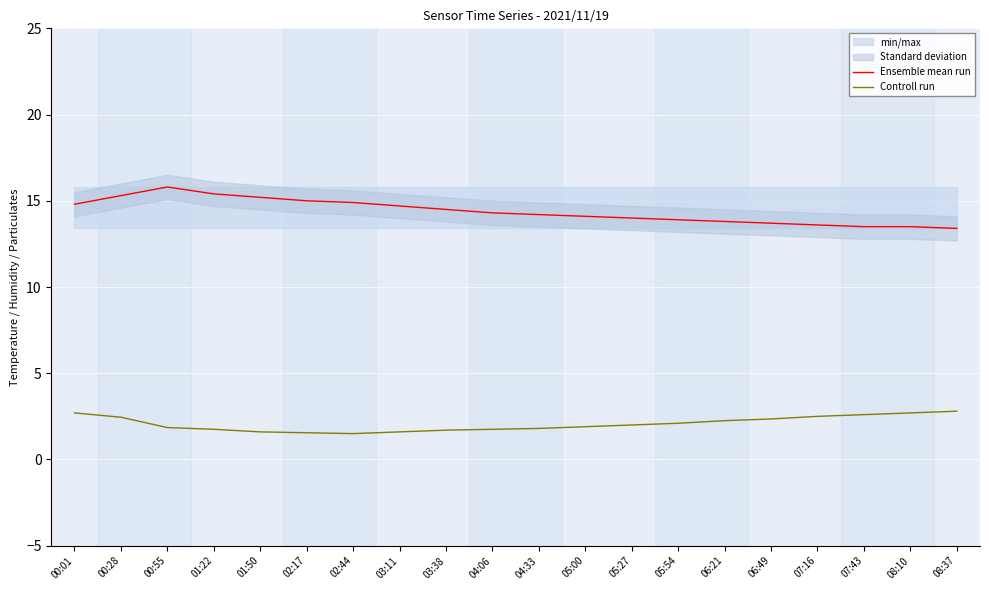

The Controll run series shows 1.5 at 02:44. True or false?

True